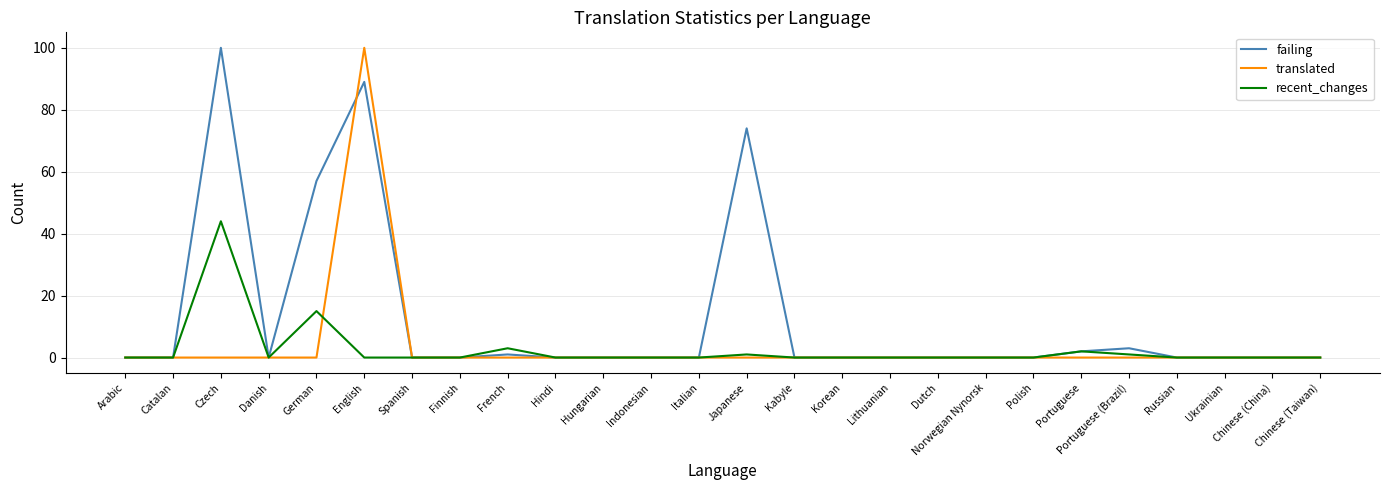

What position from the right is English?

21